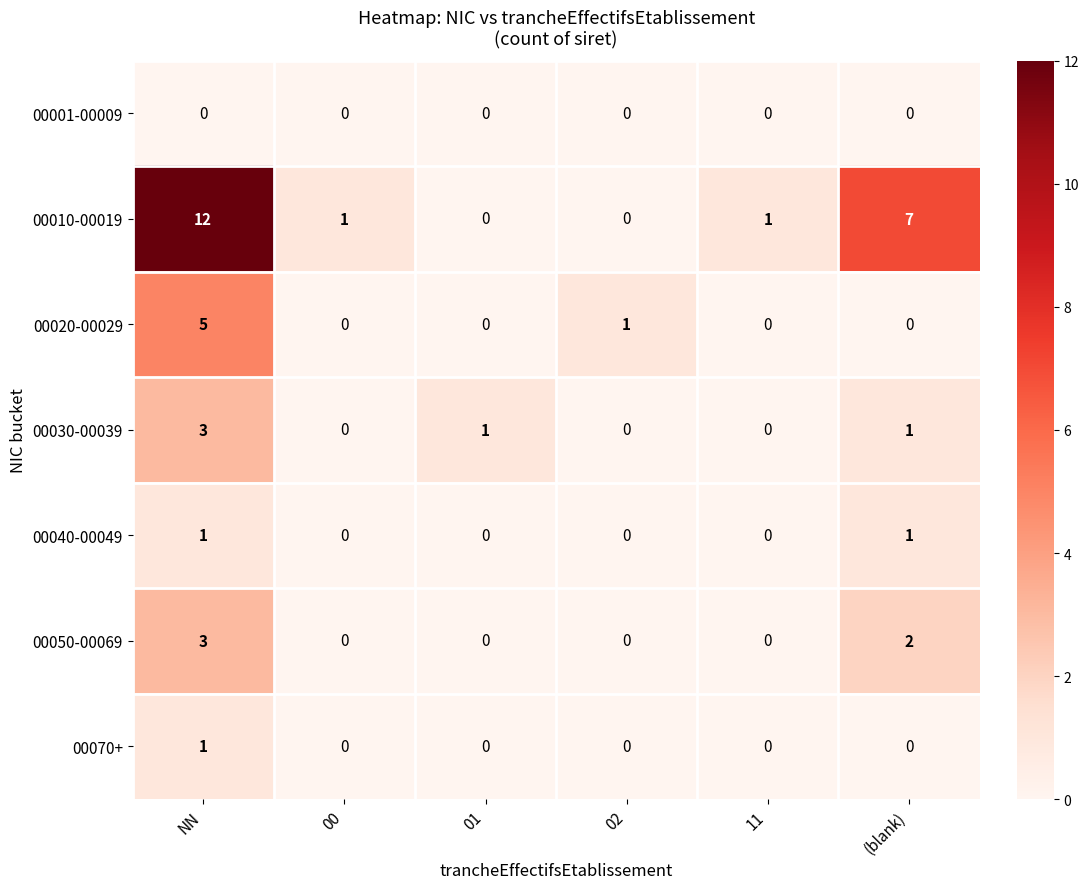

How many 00070+ values are between 0 and 1?

6